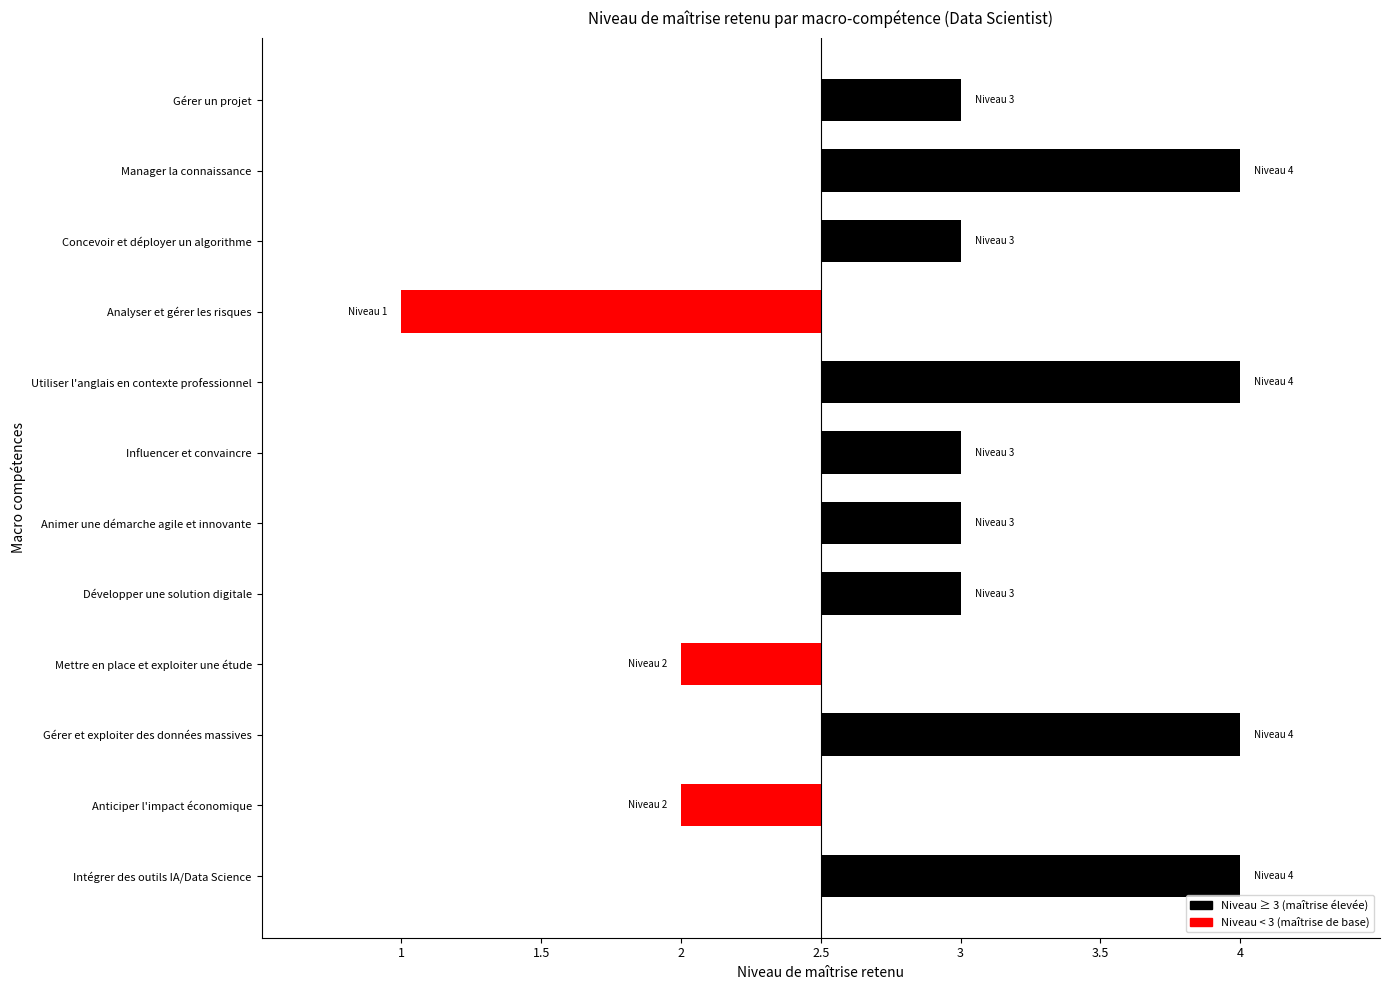

What is the difference between the maximum and minimum values?

3.0